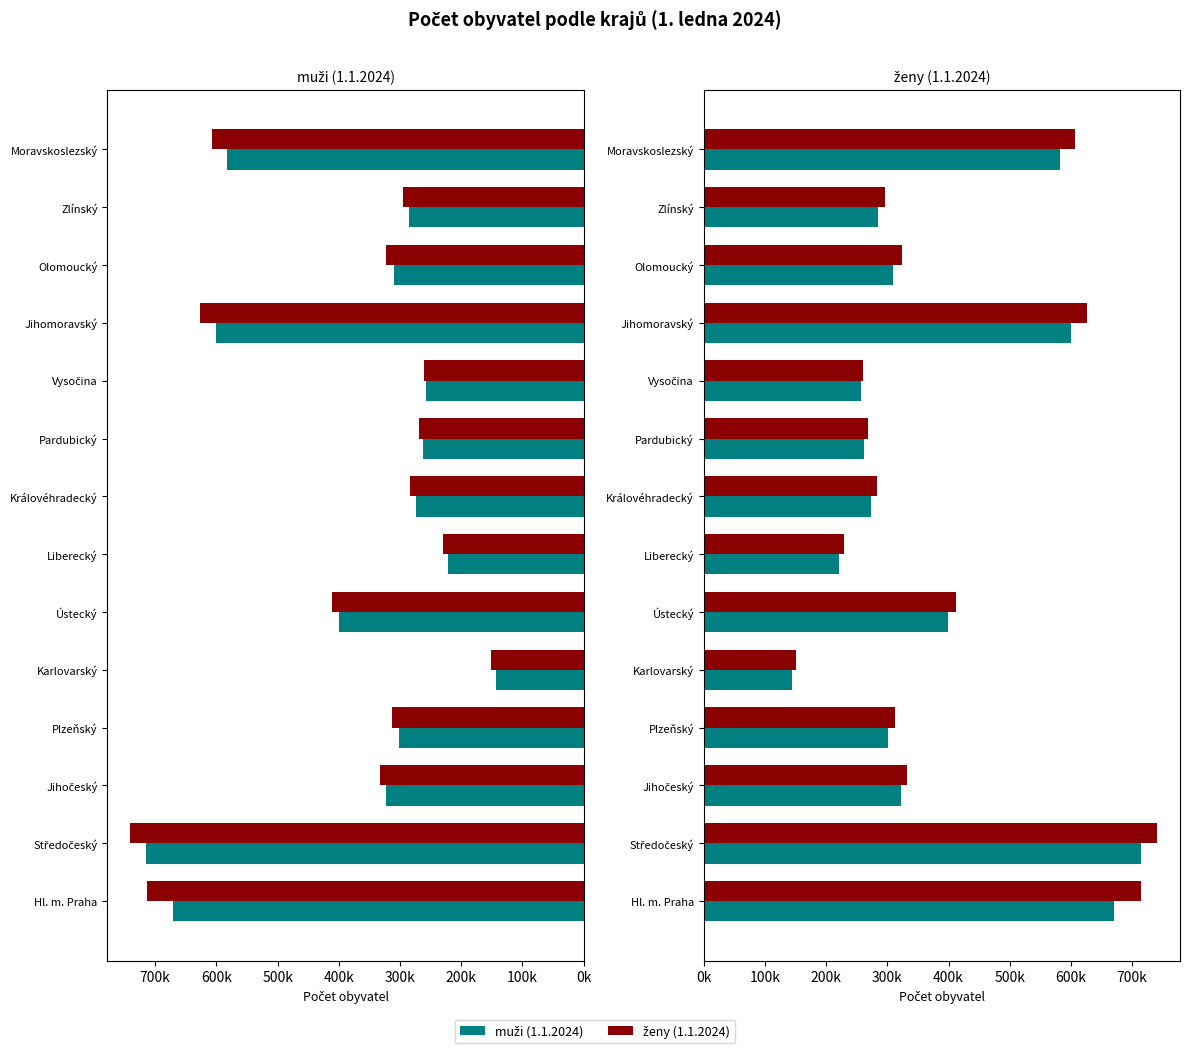

What is the spread (max minus min) of values at Hl. m. Praha?

43372